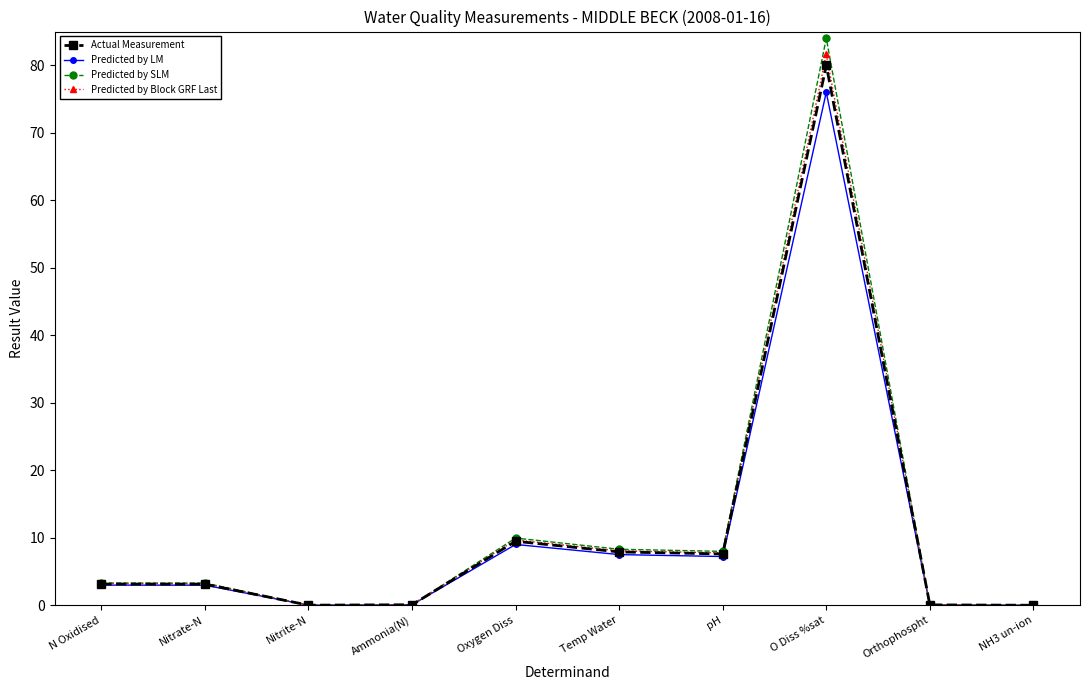

What is the maximum value shown in the chart?

84.0